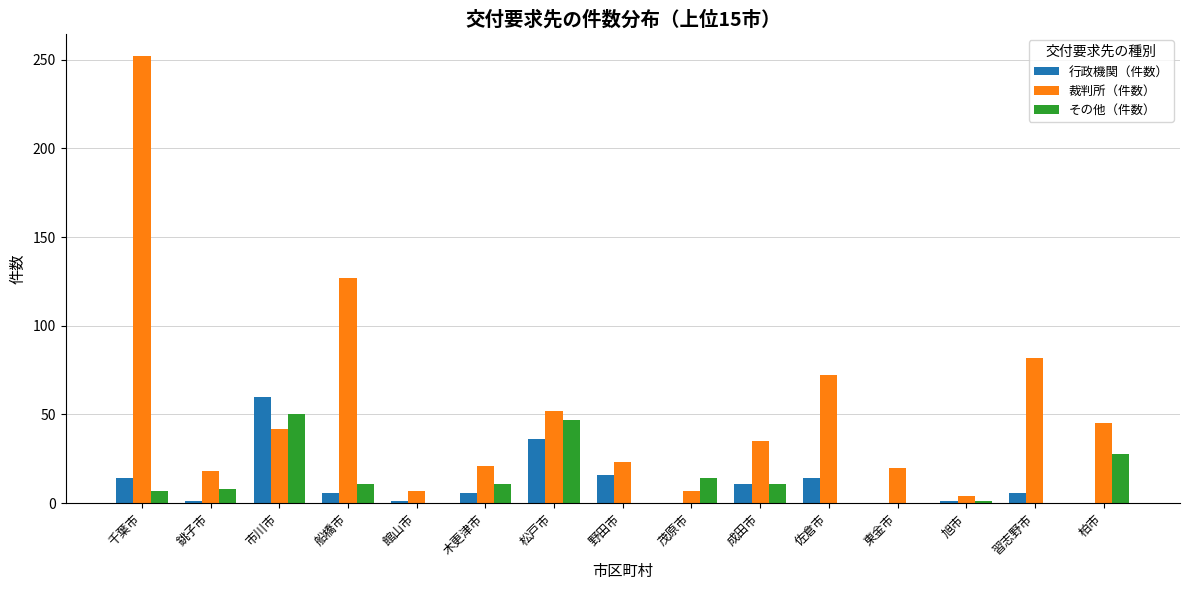

What is the sum of all その他（件数） values?

188